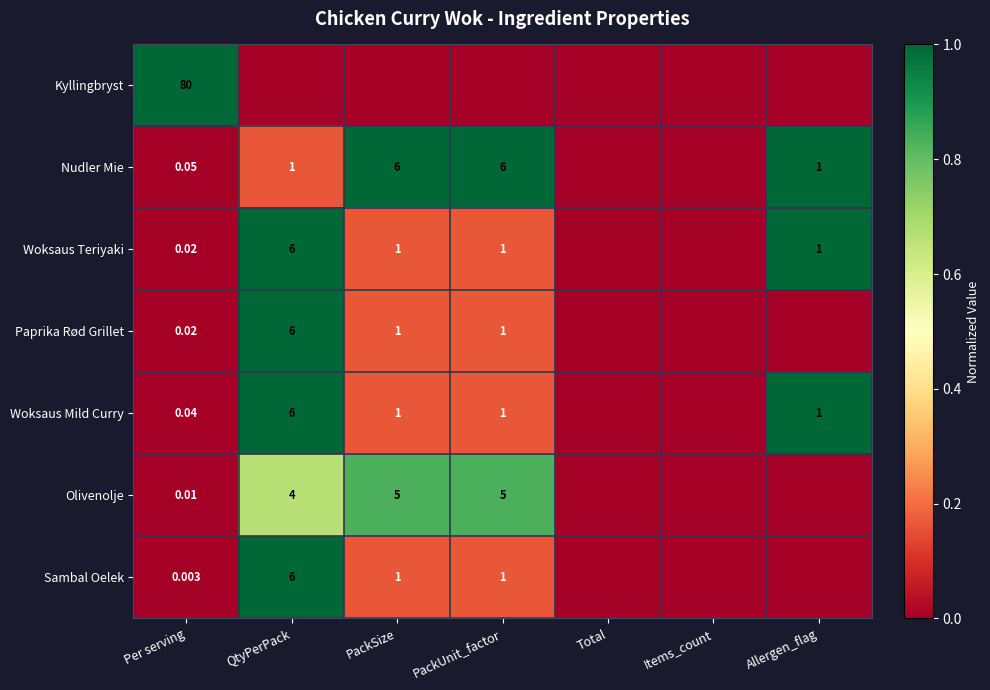

Is the value of Kyllingbryst at Per serving greater than the value of Sambal Oelek at Per serving?

Yes